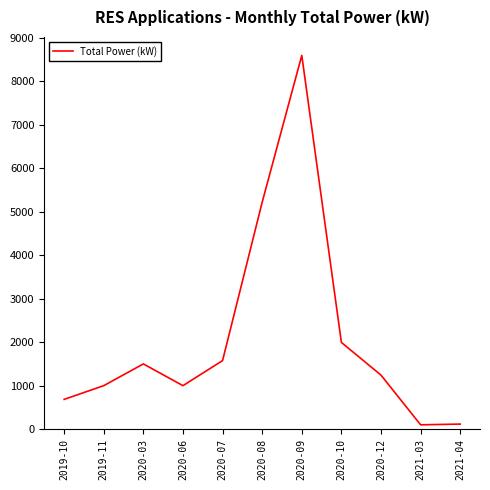

What is the greatest value displayed?

8589.7